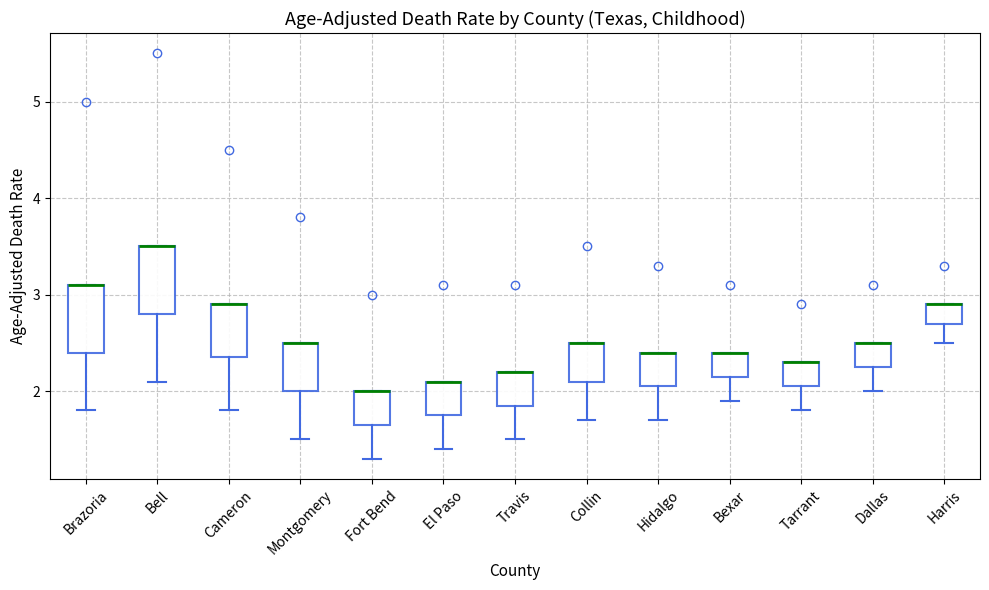

Where does the lower whisker of the box for Bell end on the y-axis? The values are not printed on the chart, so give them approximately, as read against the axis.

2.1